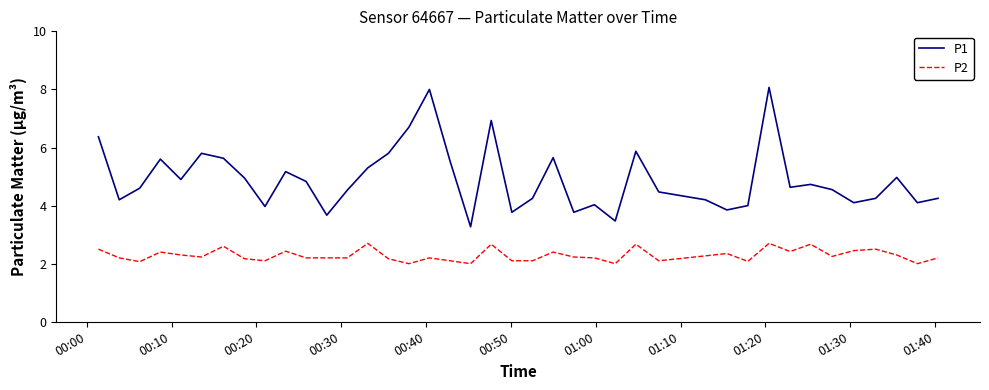

True or false: P2 and P1 intersect in this chart.

False